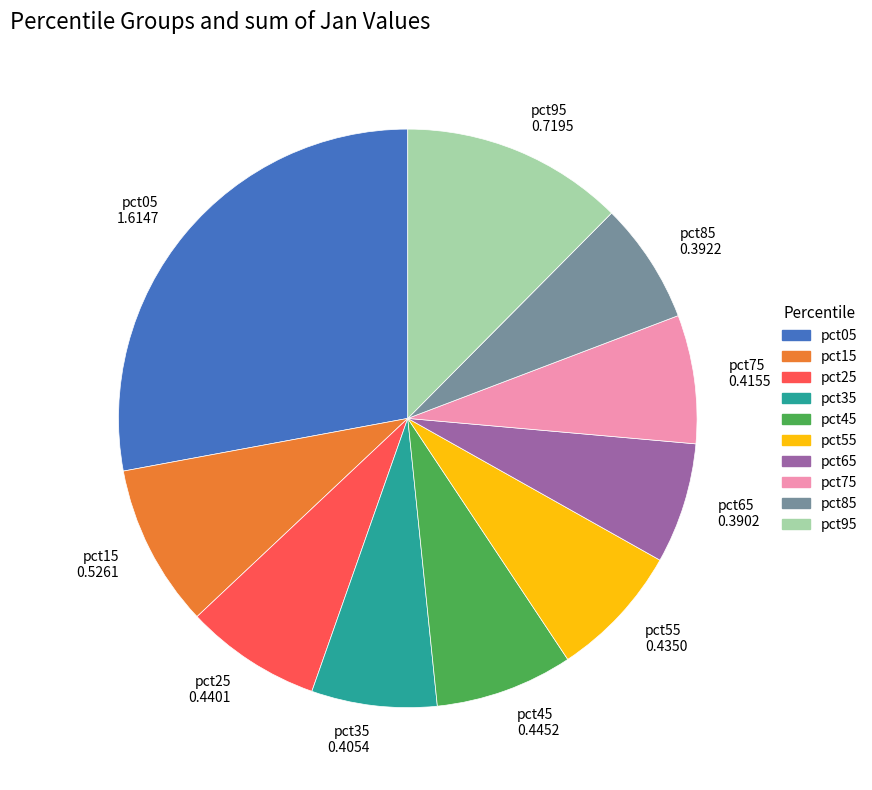

Do pct15 and pct75 together represent more than half of the pie?

No